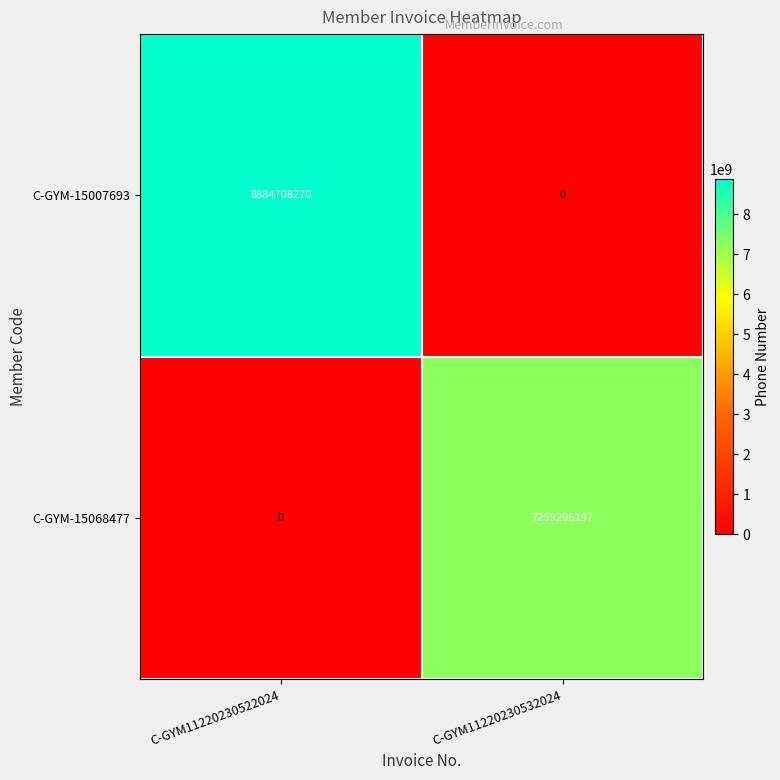

The value of C-GYM-15007693 at C-GYM11220230522024 is 11745331406. True or false?

False